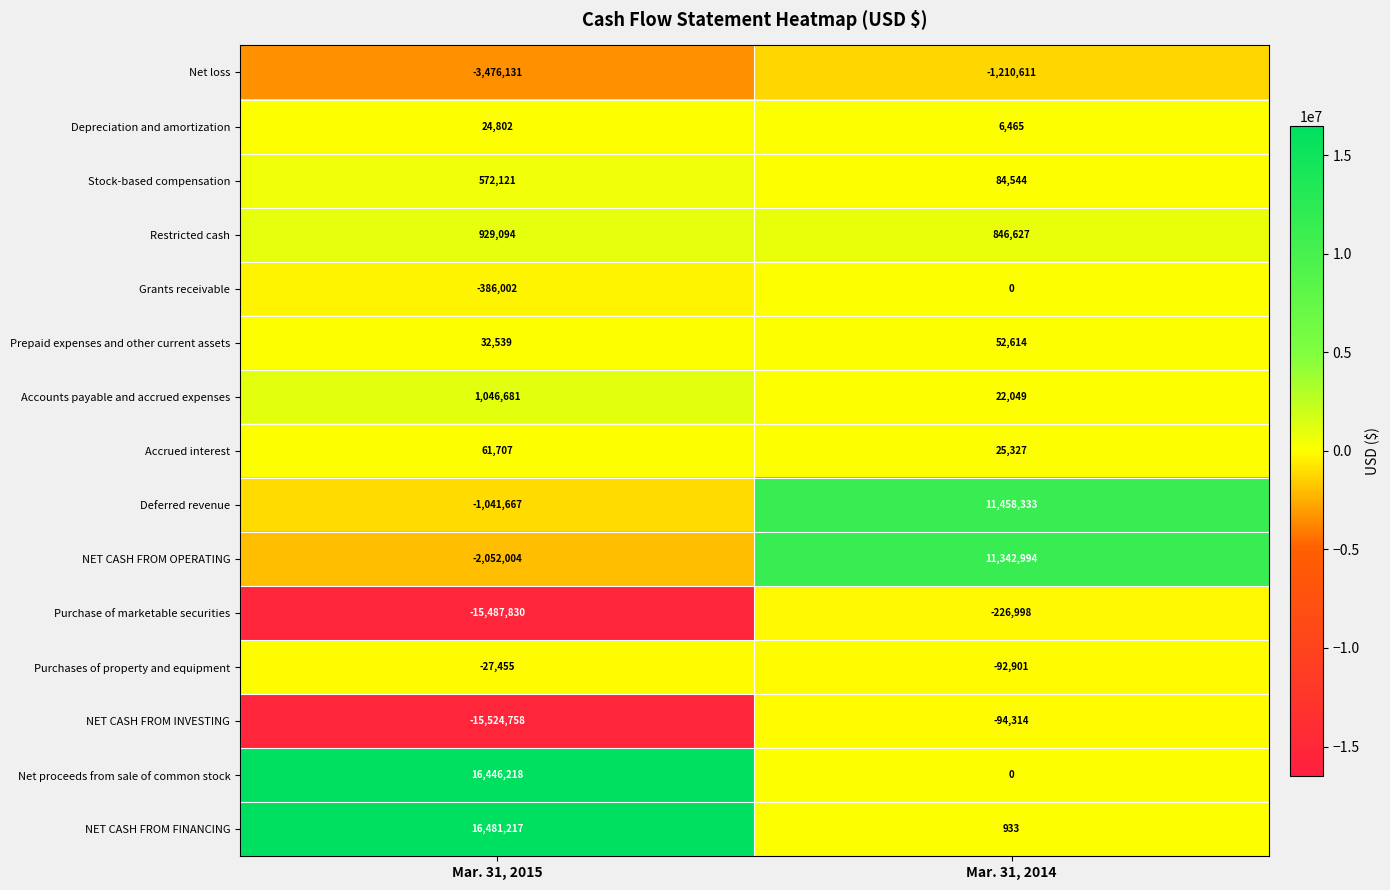

Which series has the largest range (max minus min)?

NET CASH FROM FINANCING